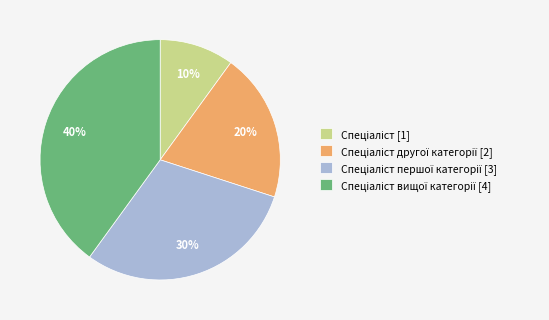

Is there a majority slice in this chart?

No